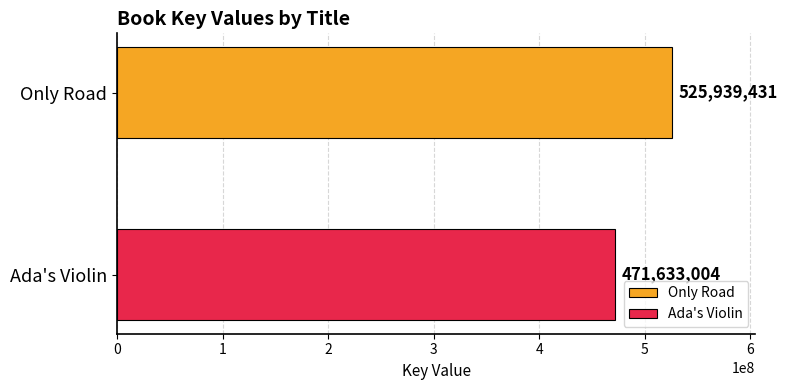

Which series has the largest range (max minus min)?

Only Road